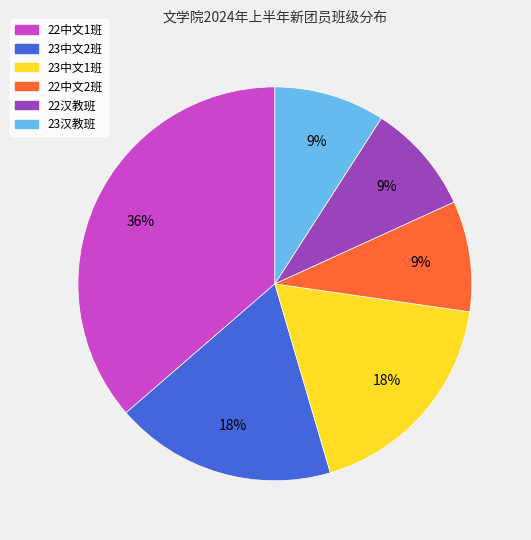

How many segments does this pie chart have?

6